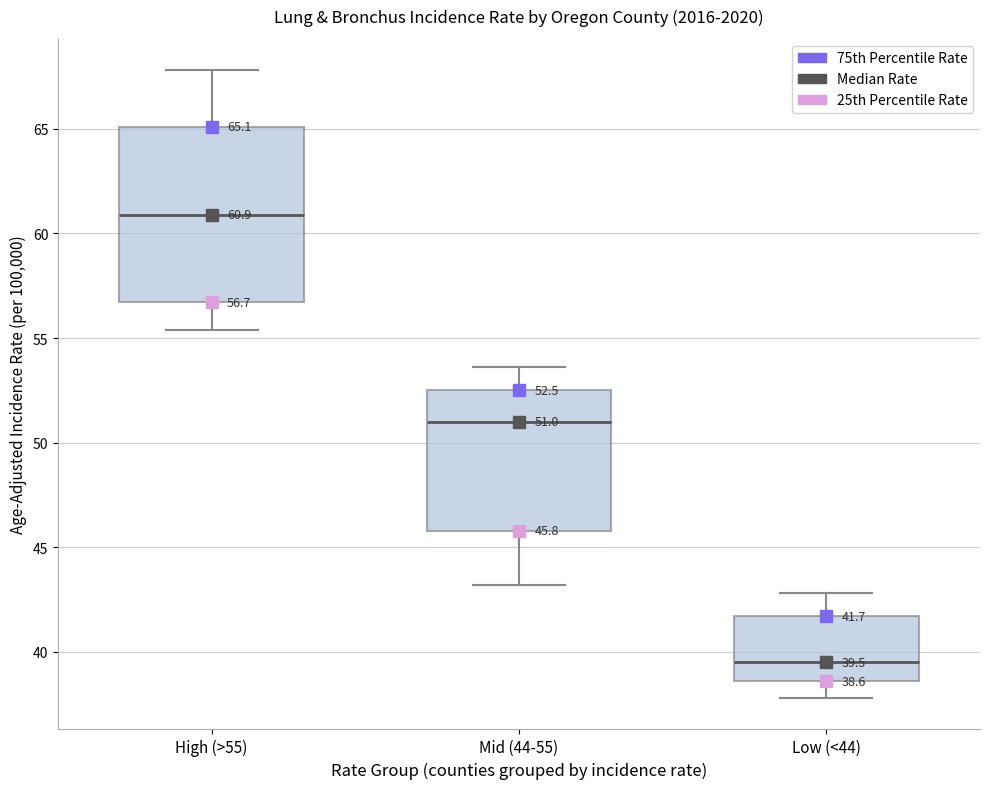

Which box is the tallest, from its lower edge to its upper edge?

High (>55)